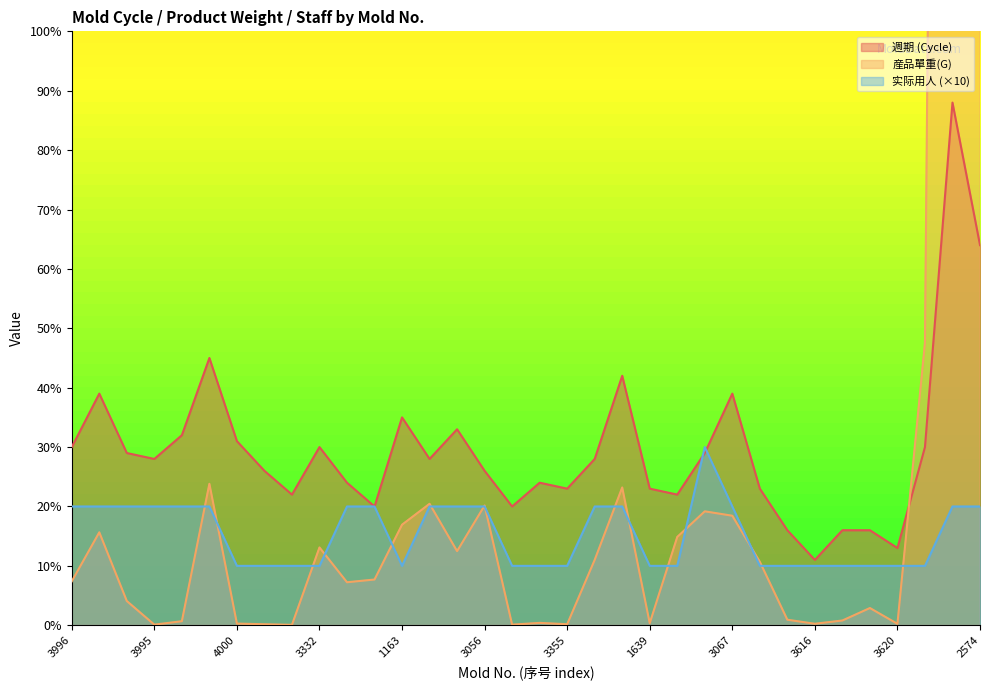

What is the sum of all 産品單重(G) values?

998.6